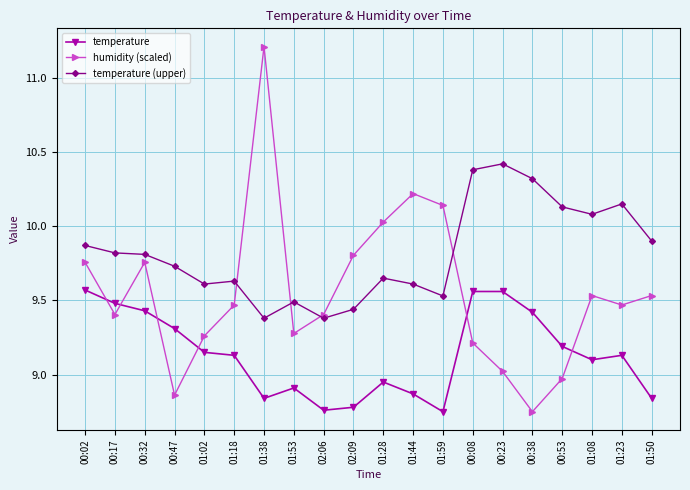

How many interior local valleys does the humidity (scaled) series have?

5